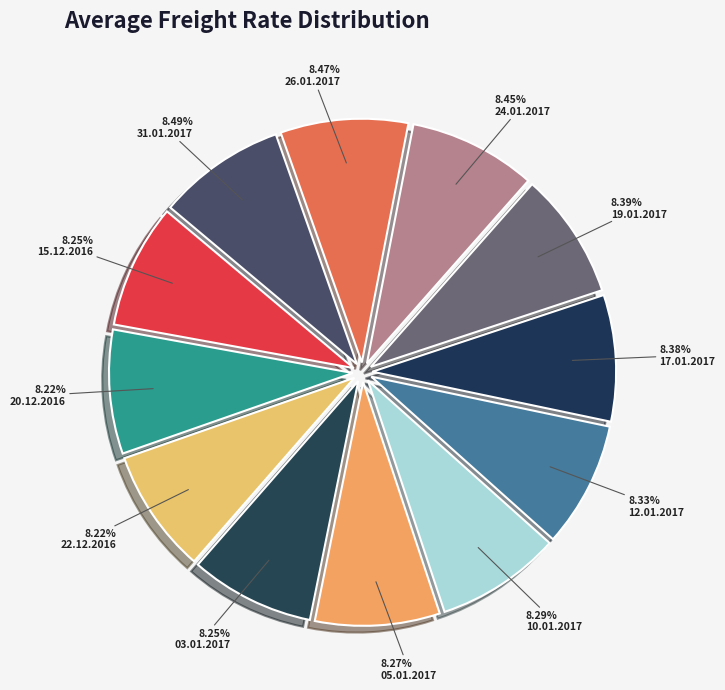

Which category has the smallest portion of the pie?

22.12.2016